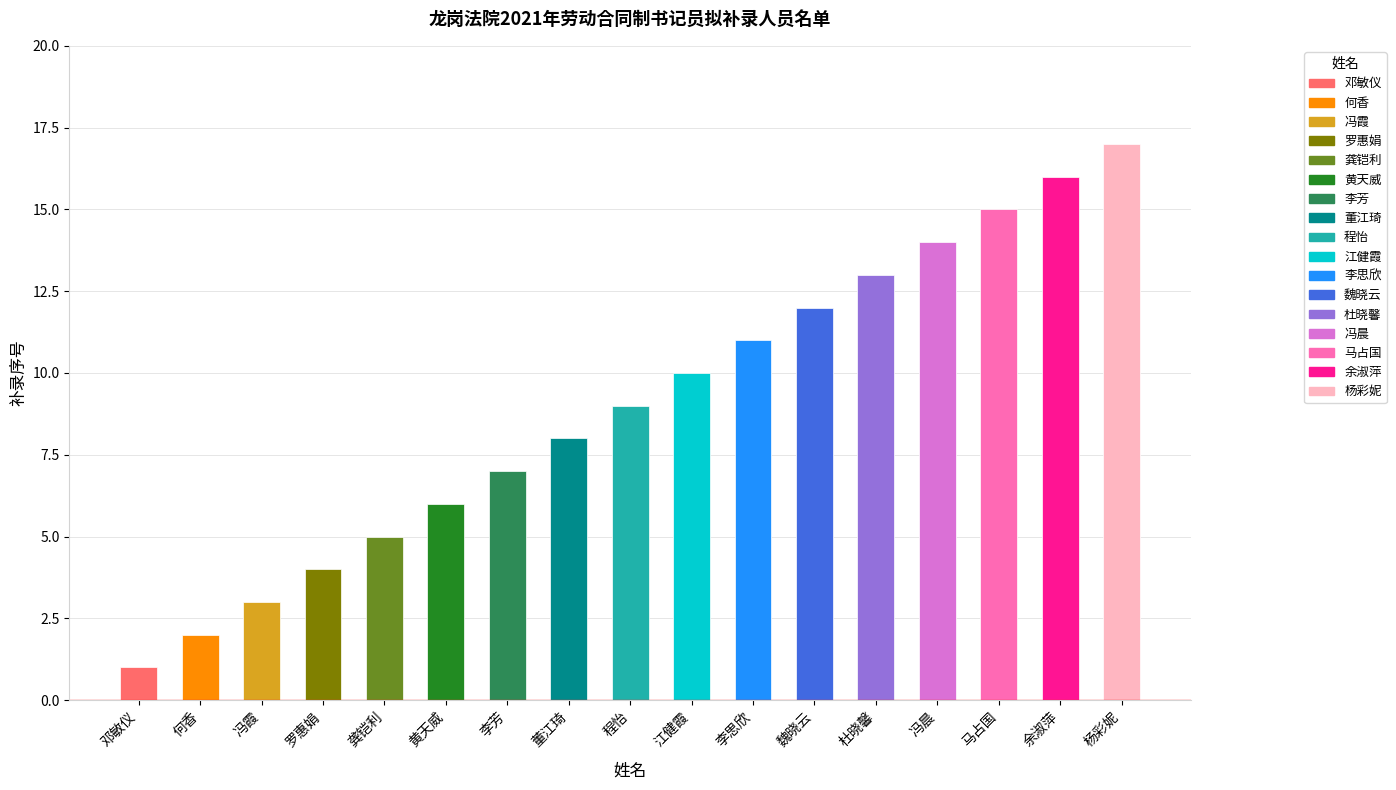

The value at 江健霞 is 6. True or false?

False